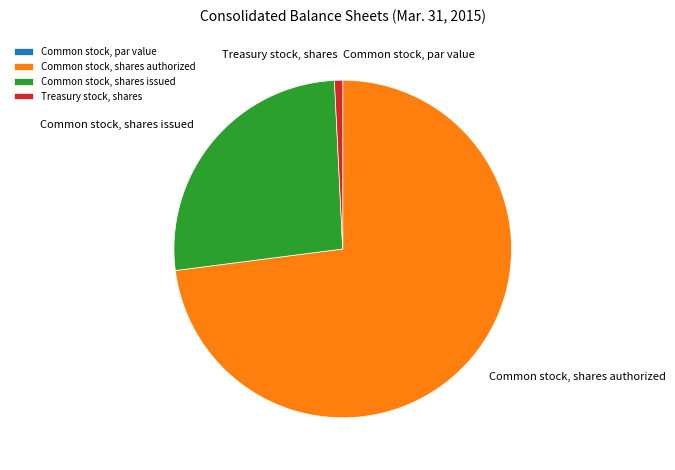

True or false: Treasury stock, shares accounts for 11% of the total.

False